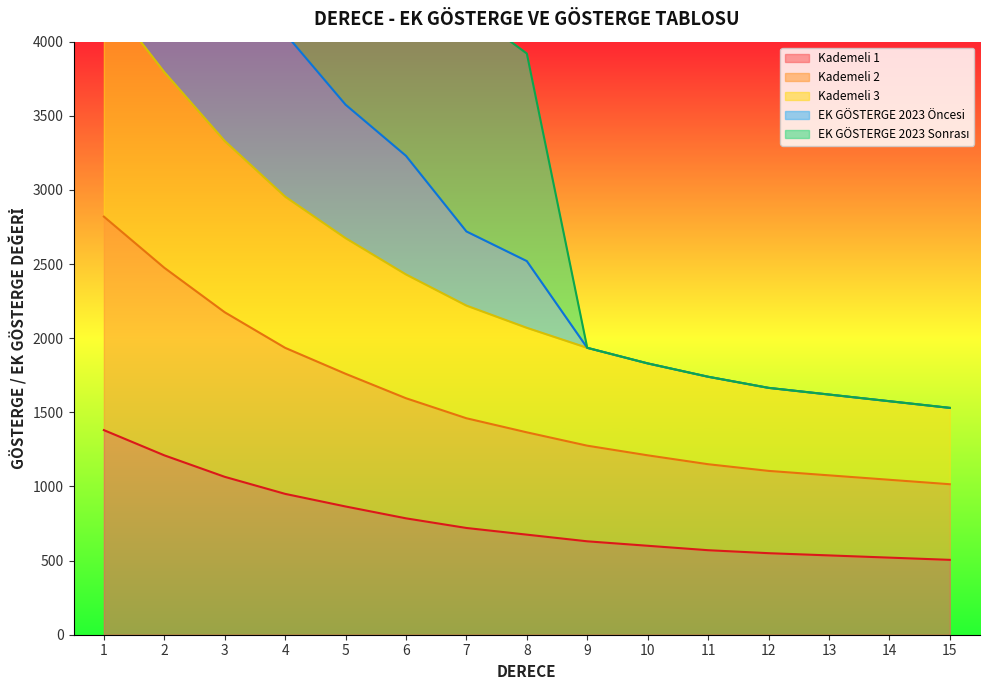

What is the highest value of the Kademeli 2 series?

4320